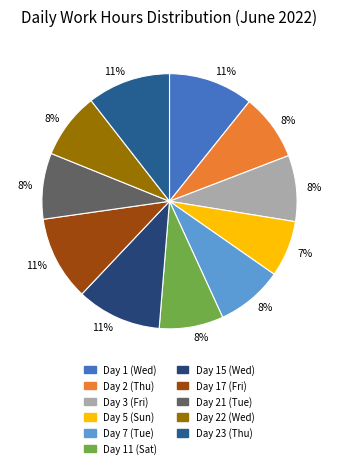

Count the number of slices in the pie.

11